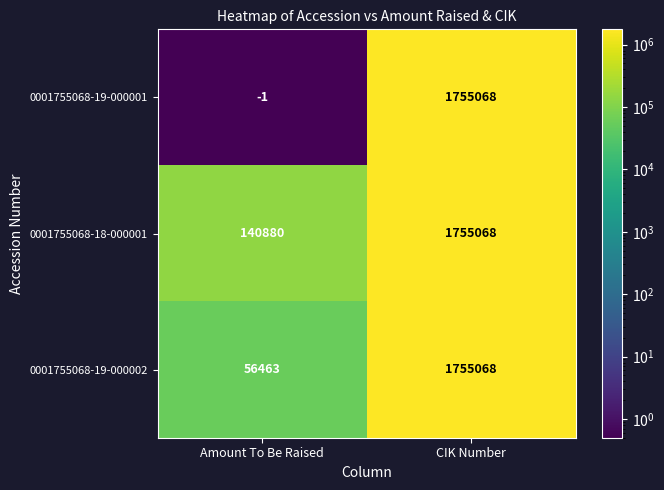

What is the maximum value shown in the chart?

1755068